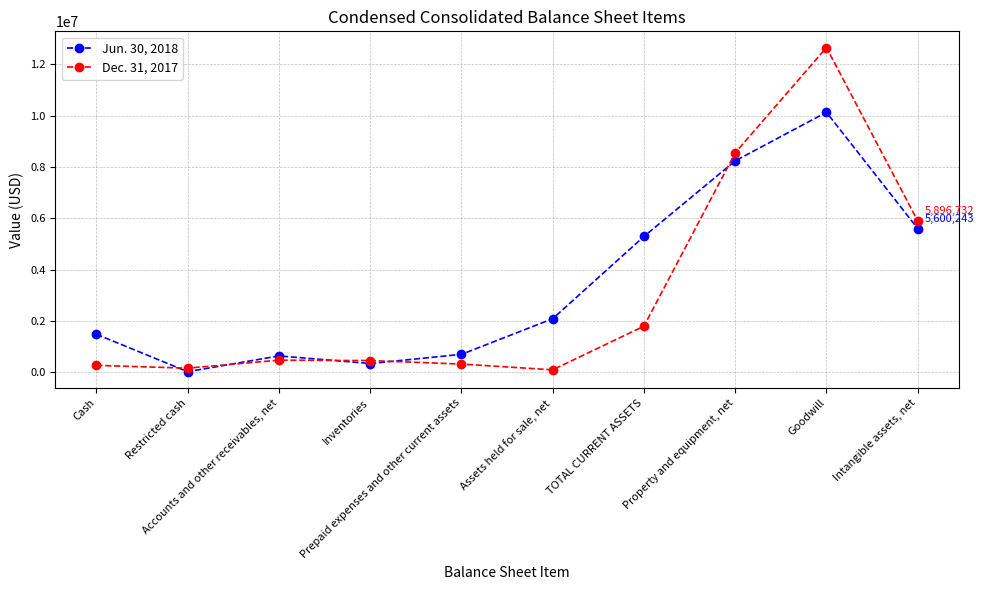

Rank the series by their average value, from lowest to highest.

Dec. 31, 2017, Jun. 30, 2018